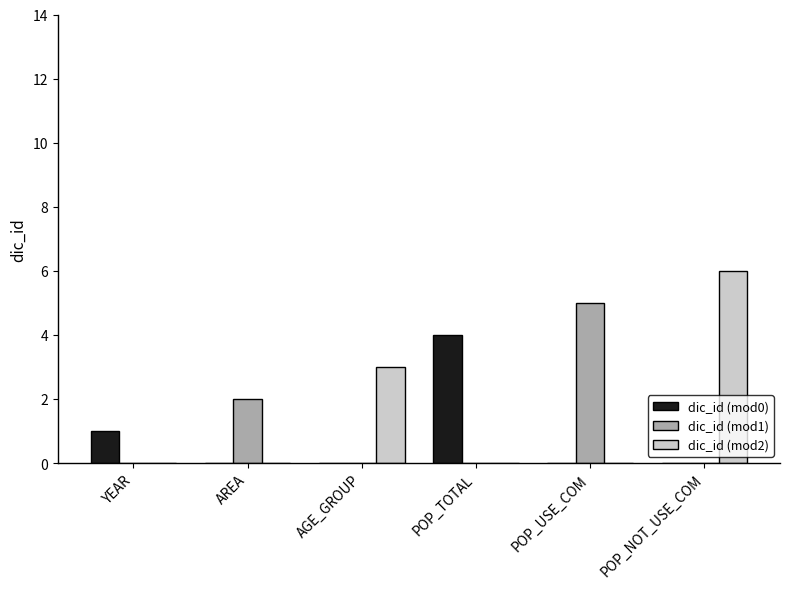

Which series changed the most between AGE_GROUP and POP_NOT_USE_COM?

dic_id (mod2)